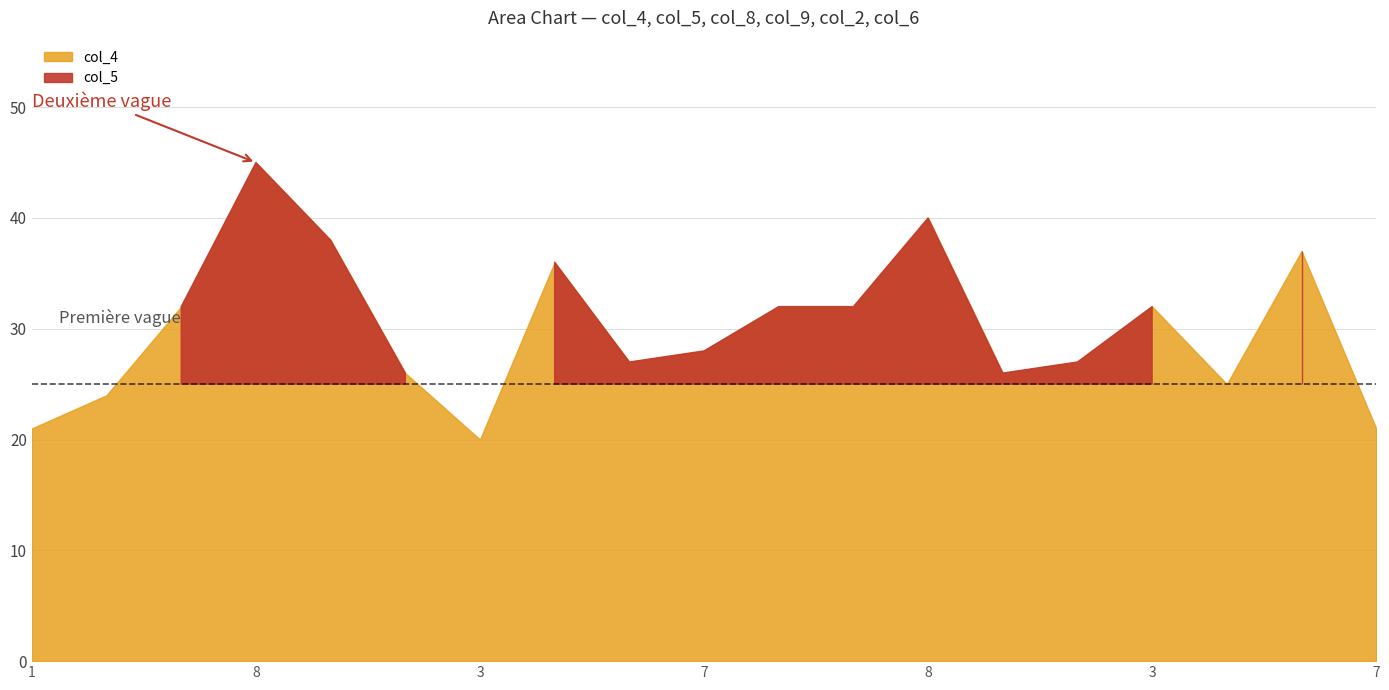

What is the difference between the col_5 values at 2 and 9?

5